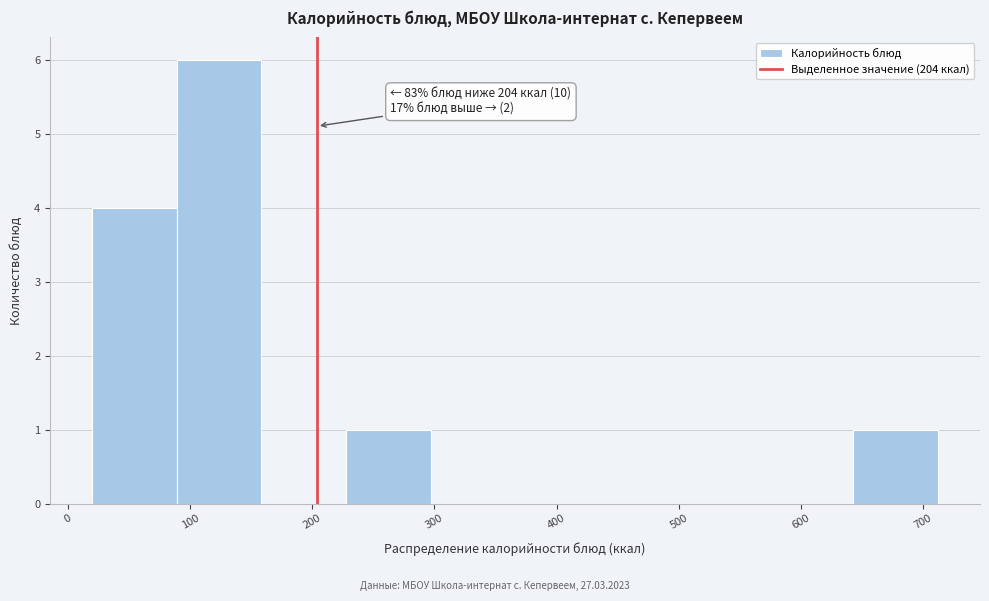

Which range on the x-axis has the tallest bar?

90 to 160